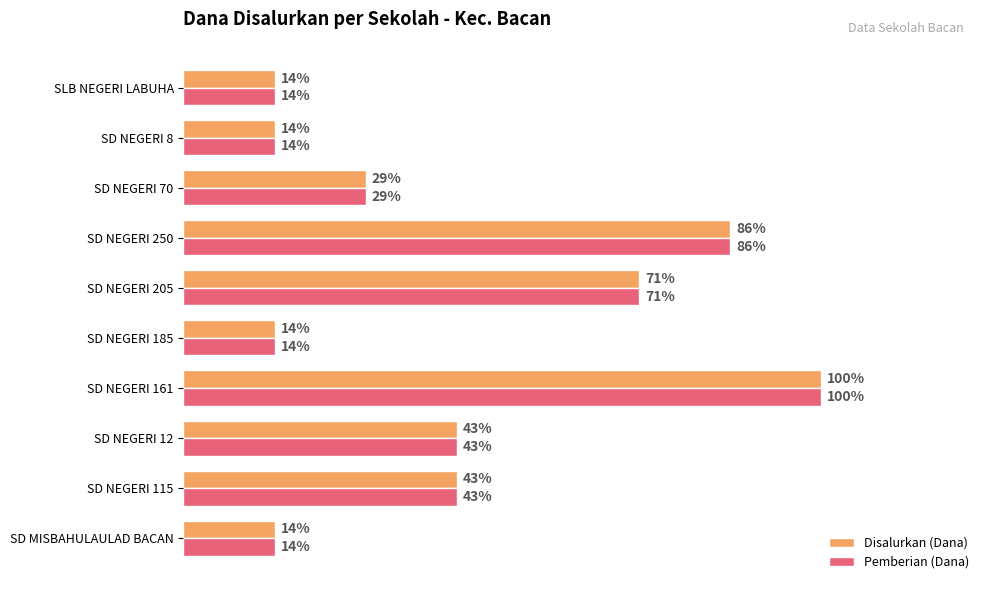

What are all the series names shown in the legend?

Disalurkan (Dana), Pemberian (Dana)